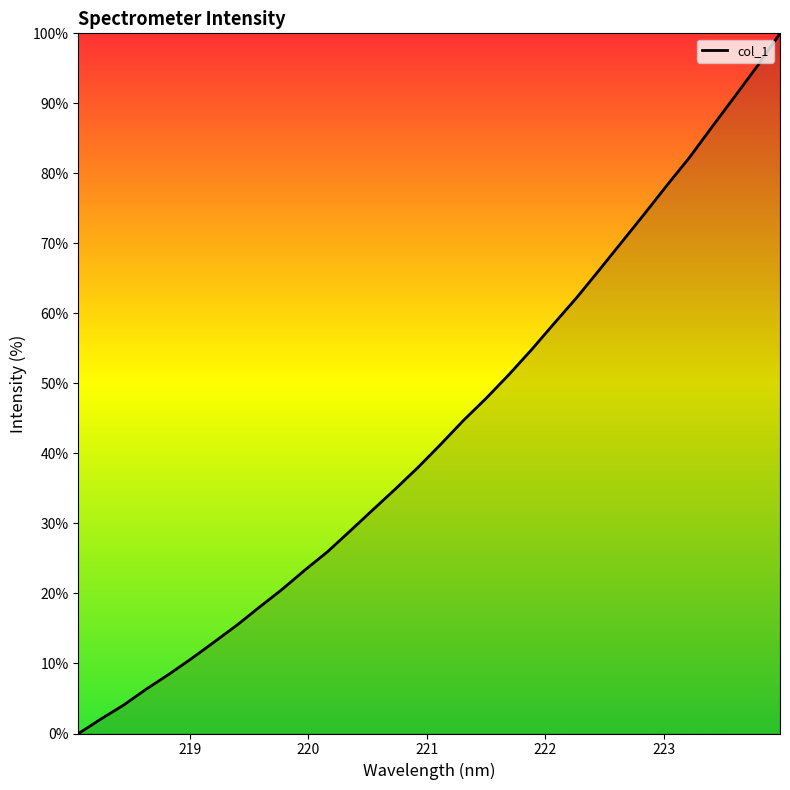

What is the greatest value displayed?

100.0